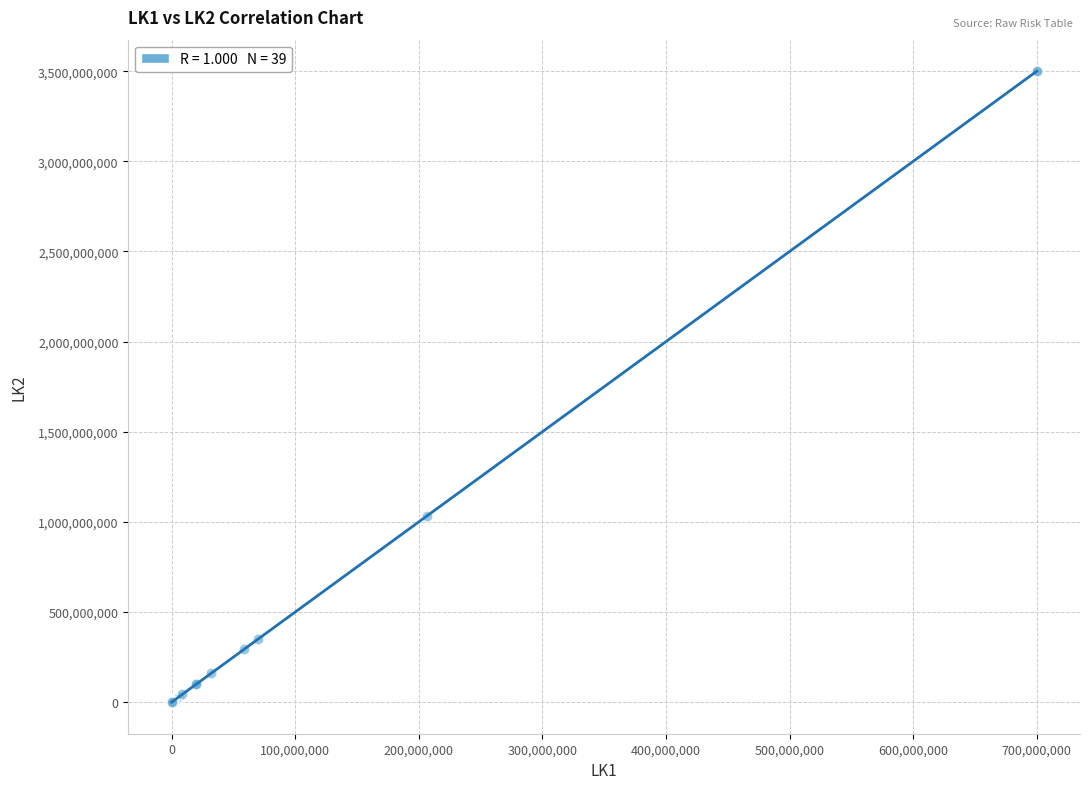

What Y value in the scatter plot is closest to 1750000965?

1034046875